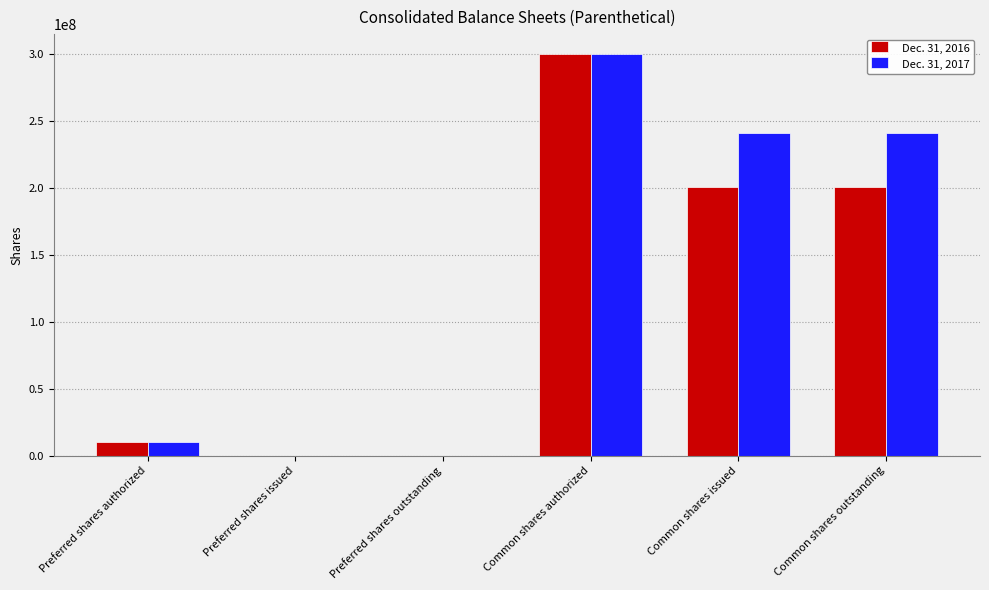

Reading right to left, list all the values displayed in this chart.

Dec. 31, 2016: Common shares outstanding=200647572	Common shares issued=200647572	Common shares authorized=300000000	Preferred shares outstanding=0	Preferred shares issued=0	Preferred shares authorized=10000000
Dec. 31, 2017: Common shares outstanding=241365522	Common shares issued=241365522	Common shares authorized=300000000	Preferred shares outstanding=0	Preferred shares issued=0	Preferred shares authorized=10000000